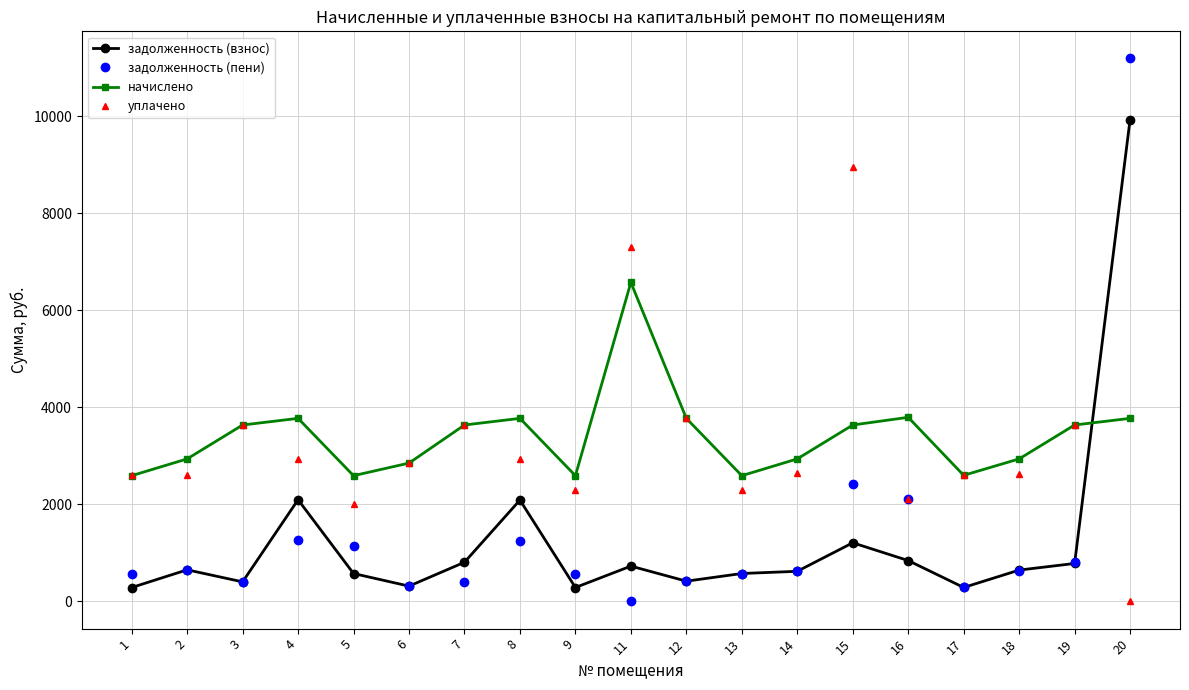

What is the total value across all series at 16?

8851.6